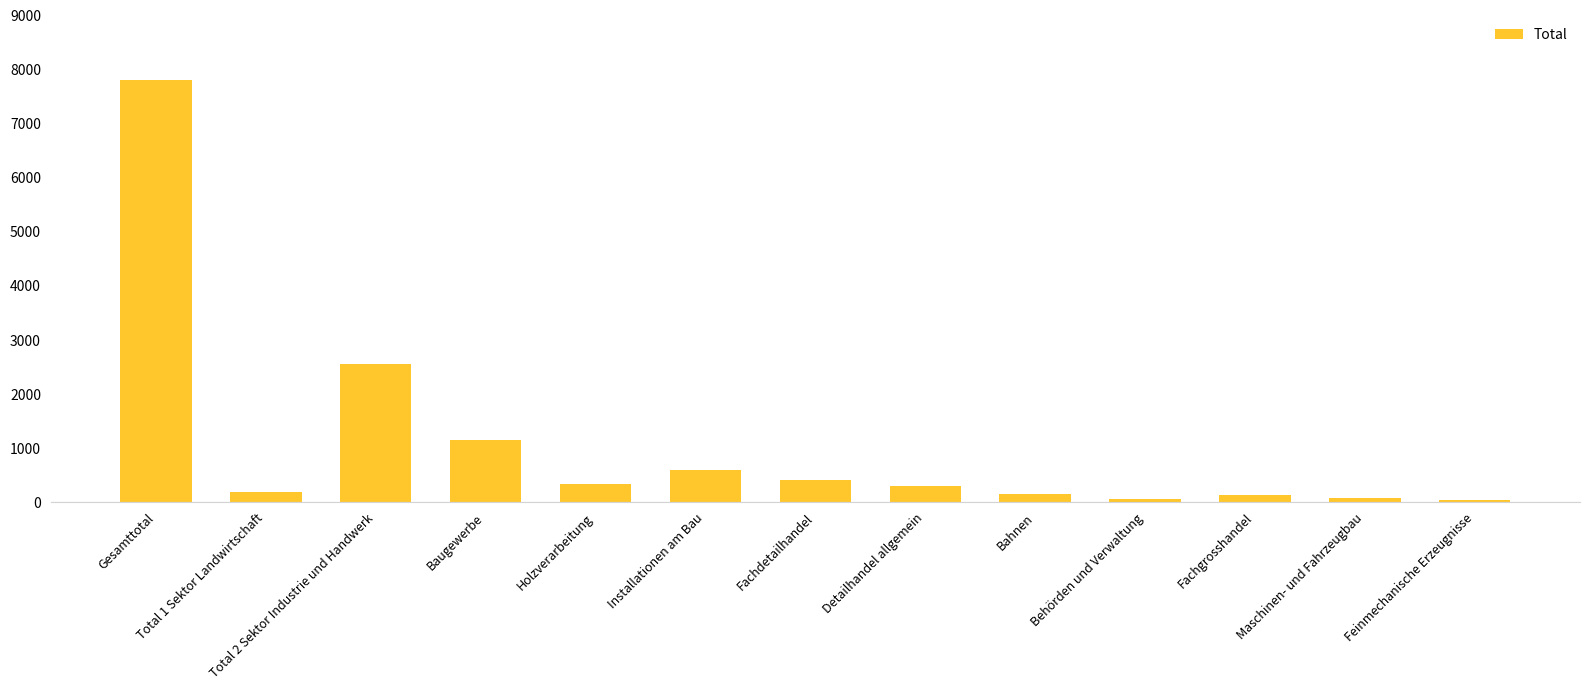

What is the minimum value shown in the chart?

50